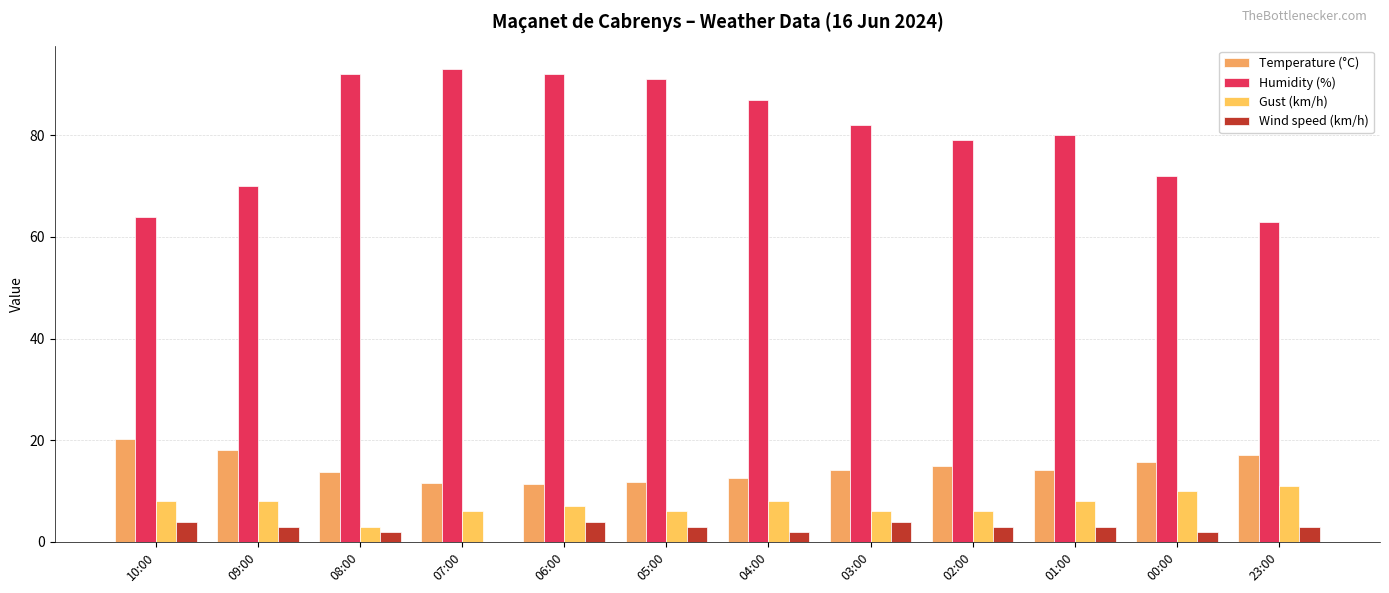

What is the spread (max minus min) of values at 04:00?

85.0